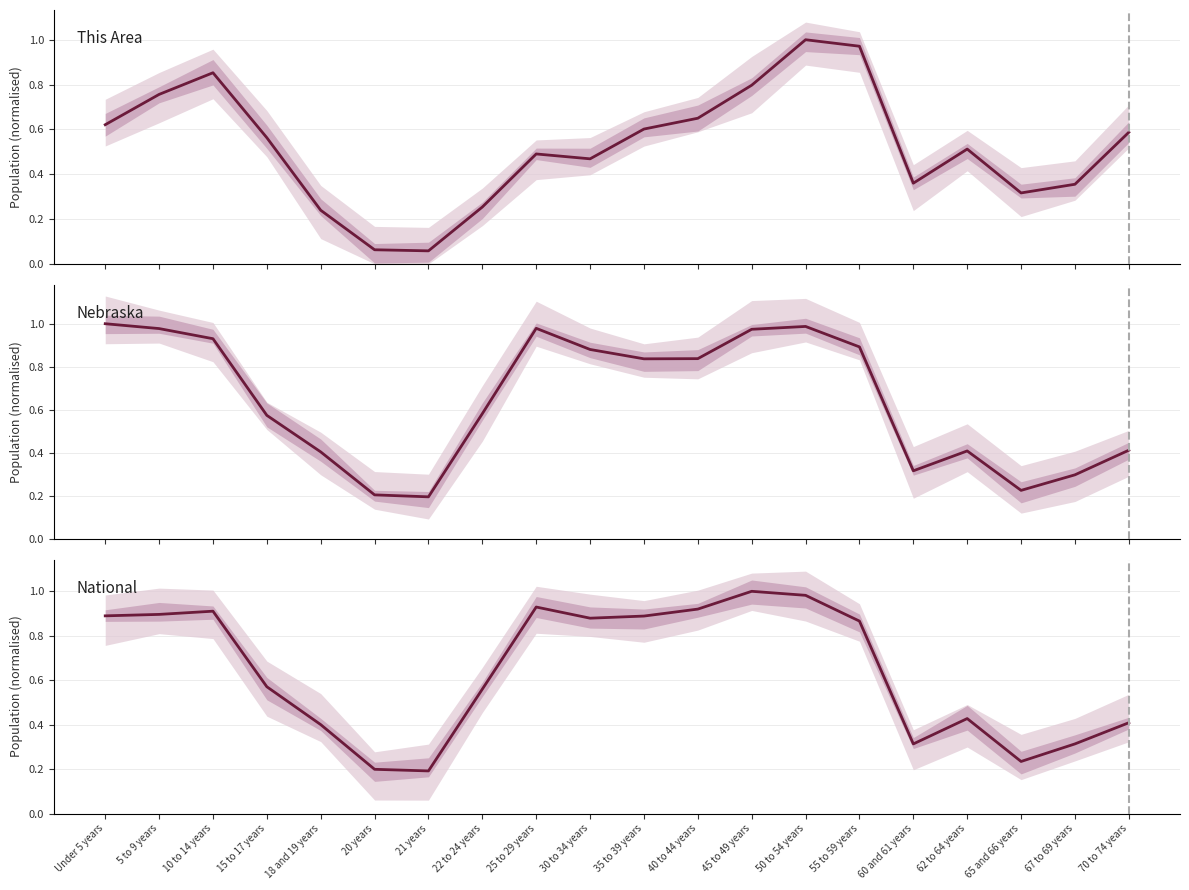

At which label does Nebraska reach its peak?

Under 5 years